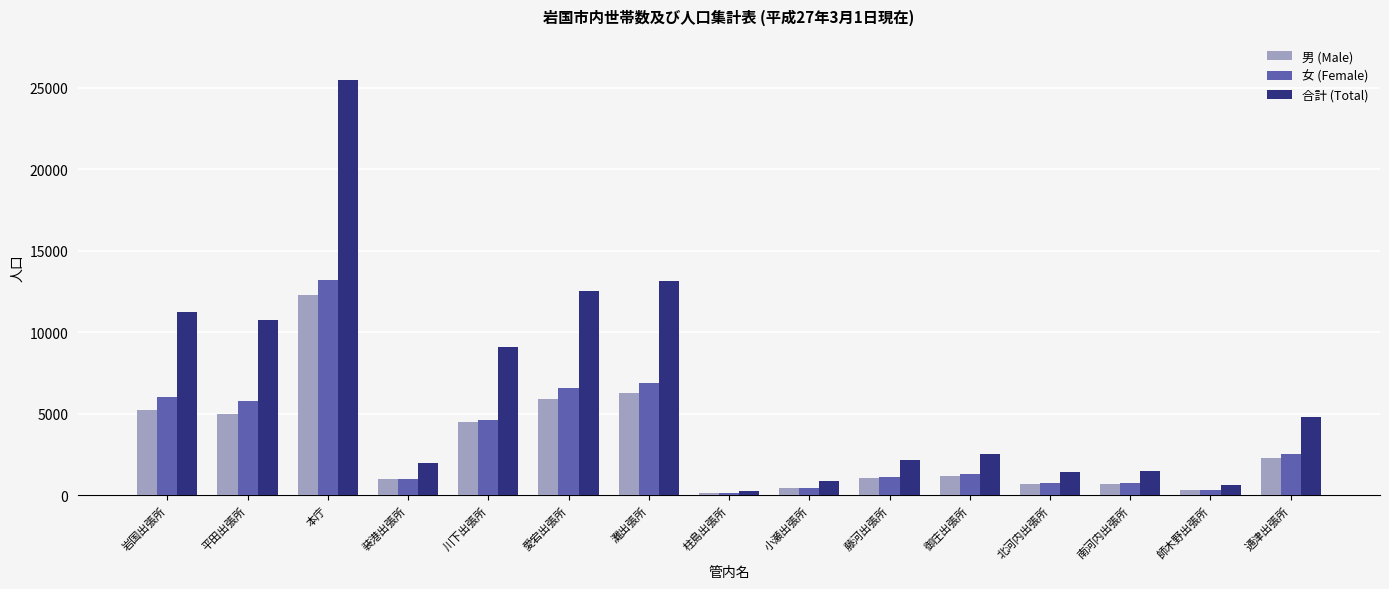

What are all the series names shown in the legend?

男 (Male), 女 (Female), 合計 (Total)